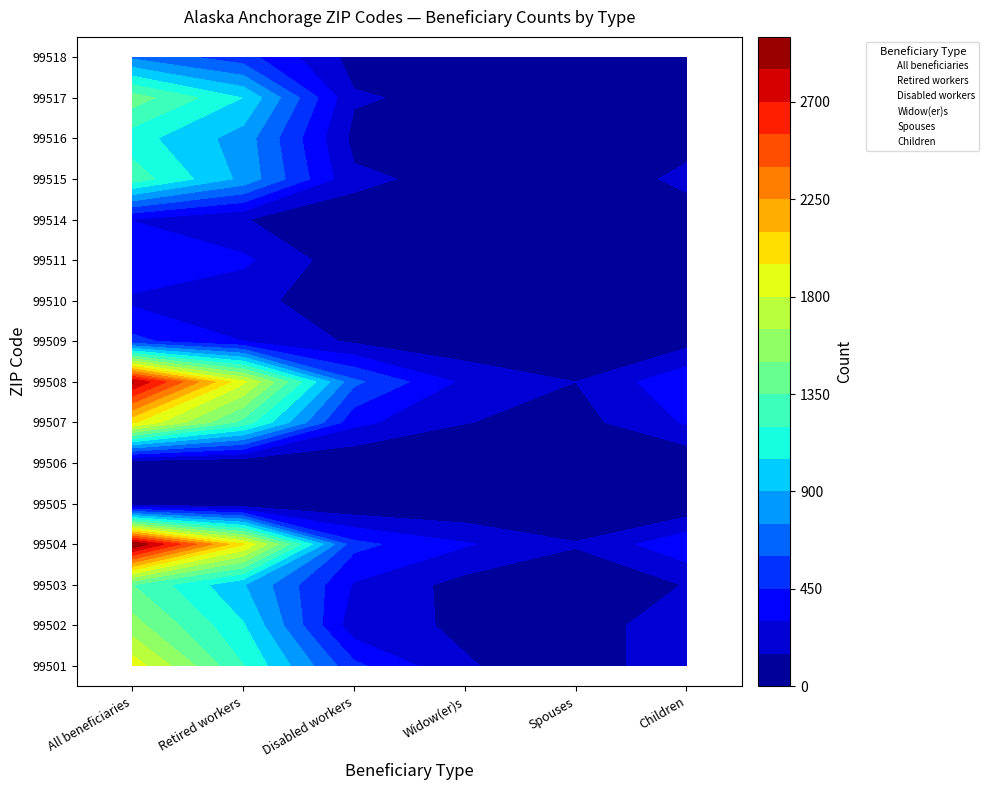

List the series in order of their peak value, highest first.

99504, 99508, 99507, 99501, 99502, 99517, 99503, 99515, 99516, 99518, 99509, 99511, 99514, 99510, 99505, 99506